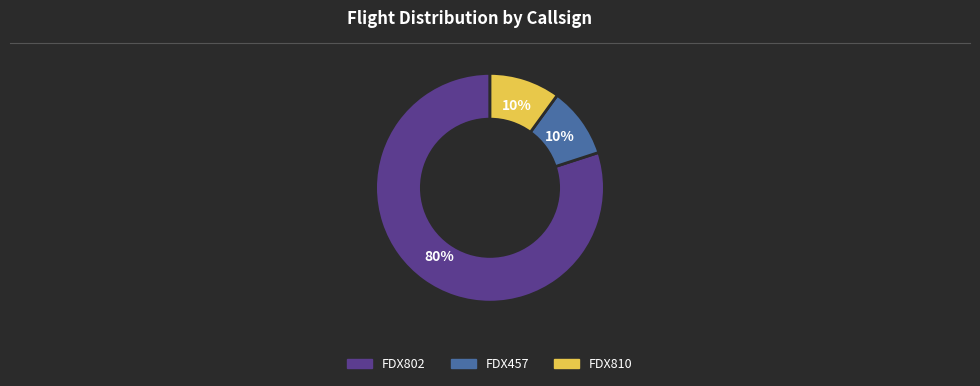

How many segments does this pie chart have?

3